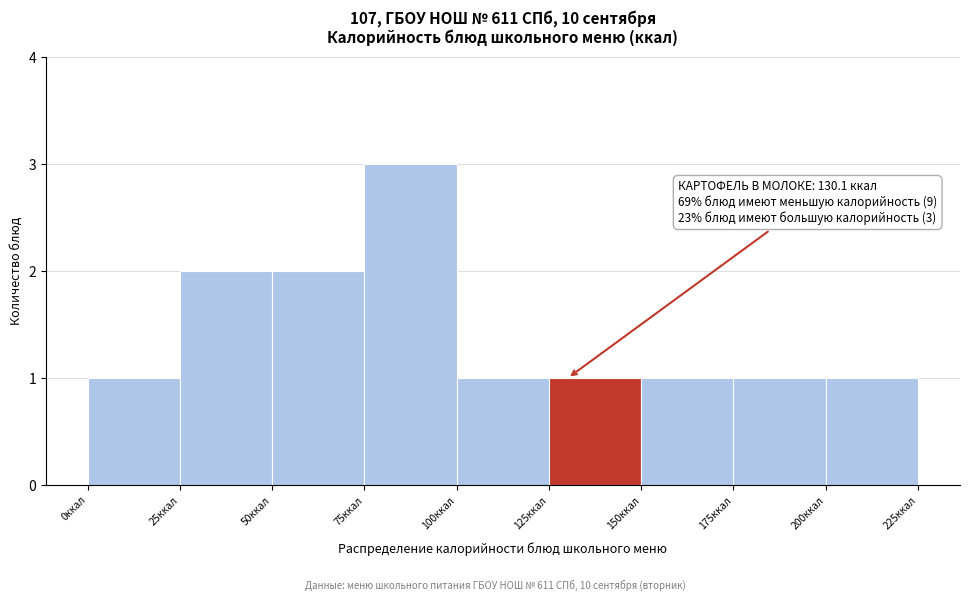

Over which range of the x-axis is the bar tallest?

75 to 100